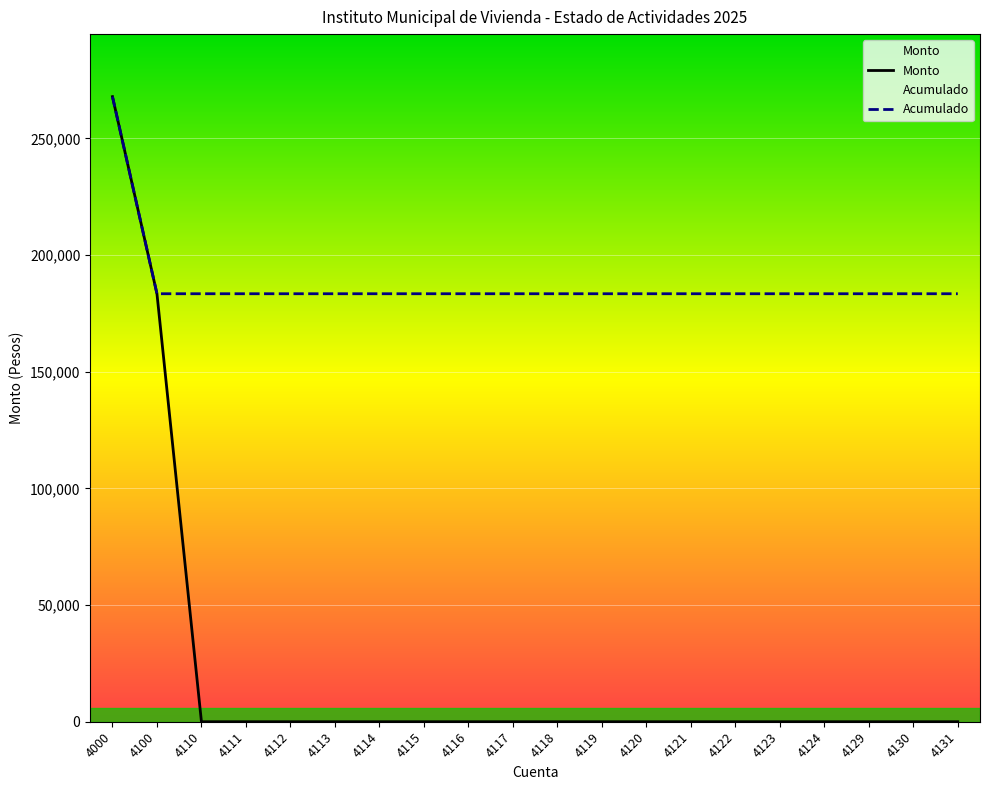

Rank the categories by Acumulado value from lowest to highest.

4100, 4110, 4111, 4112, 4113, 4114, 4115, 4116, 4117, 4118, 4119, 4120, 4121, 4122, 4123, 4124, 4129, 4130, 4131, 4000